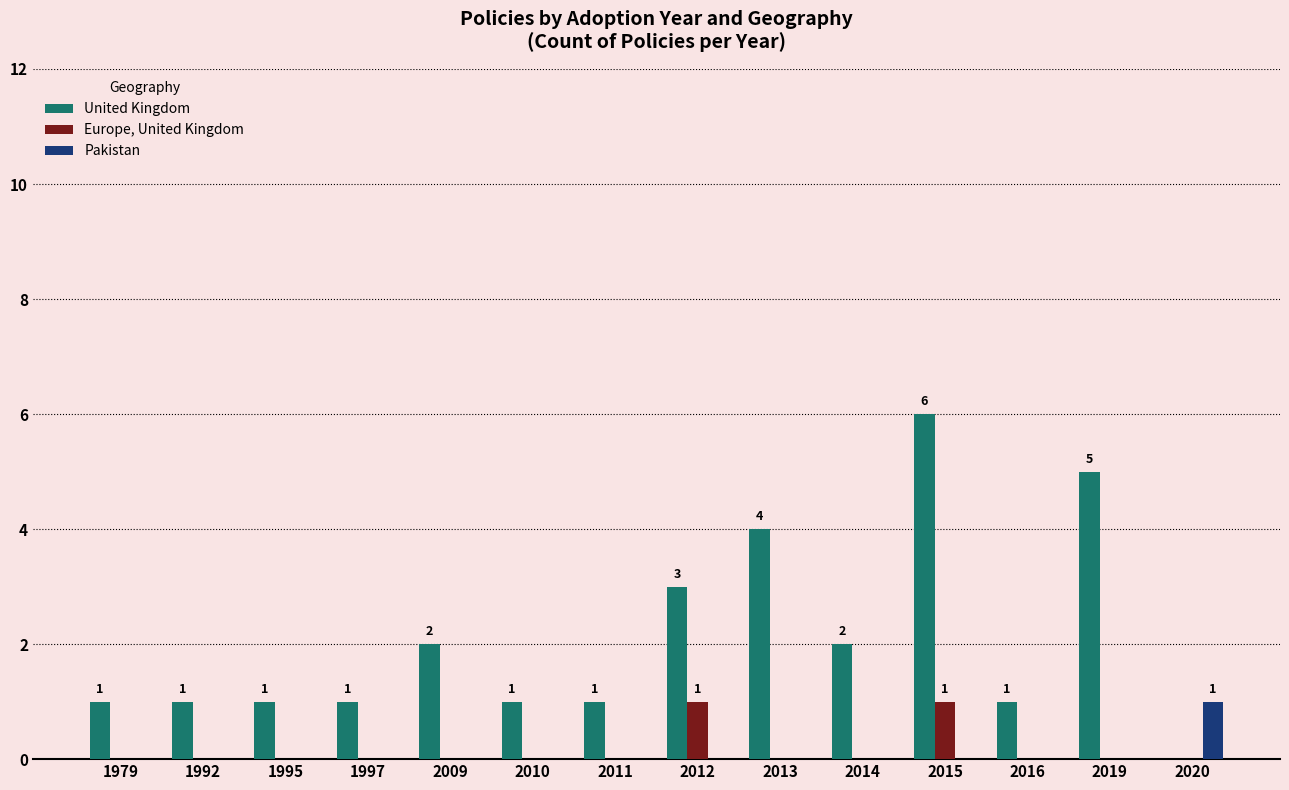

At which category is the sum across all series the highest?

2015